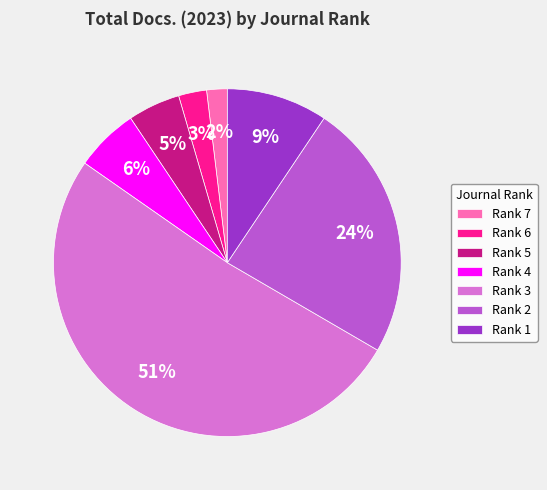

To the nearest percent, what is the difference between the largest and smallest slice percentages?

49%